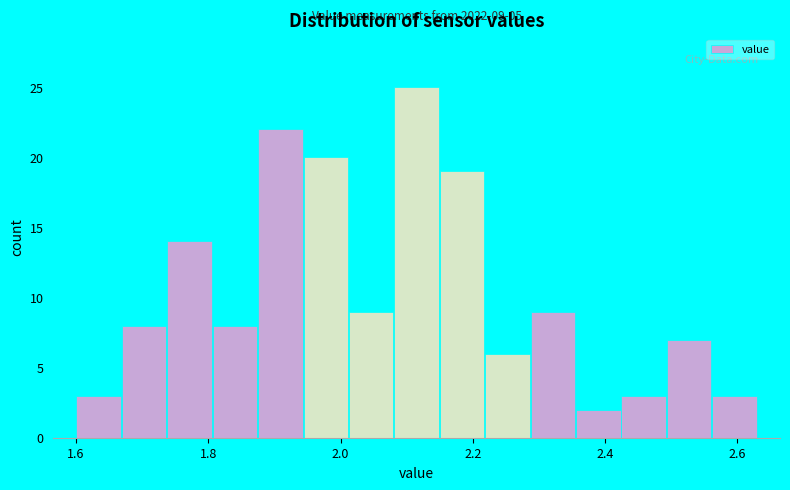

Around what value on the x-axis is the tallest bar? Give the approximate position of its centre, as read against the axis.

2.12